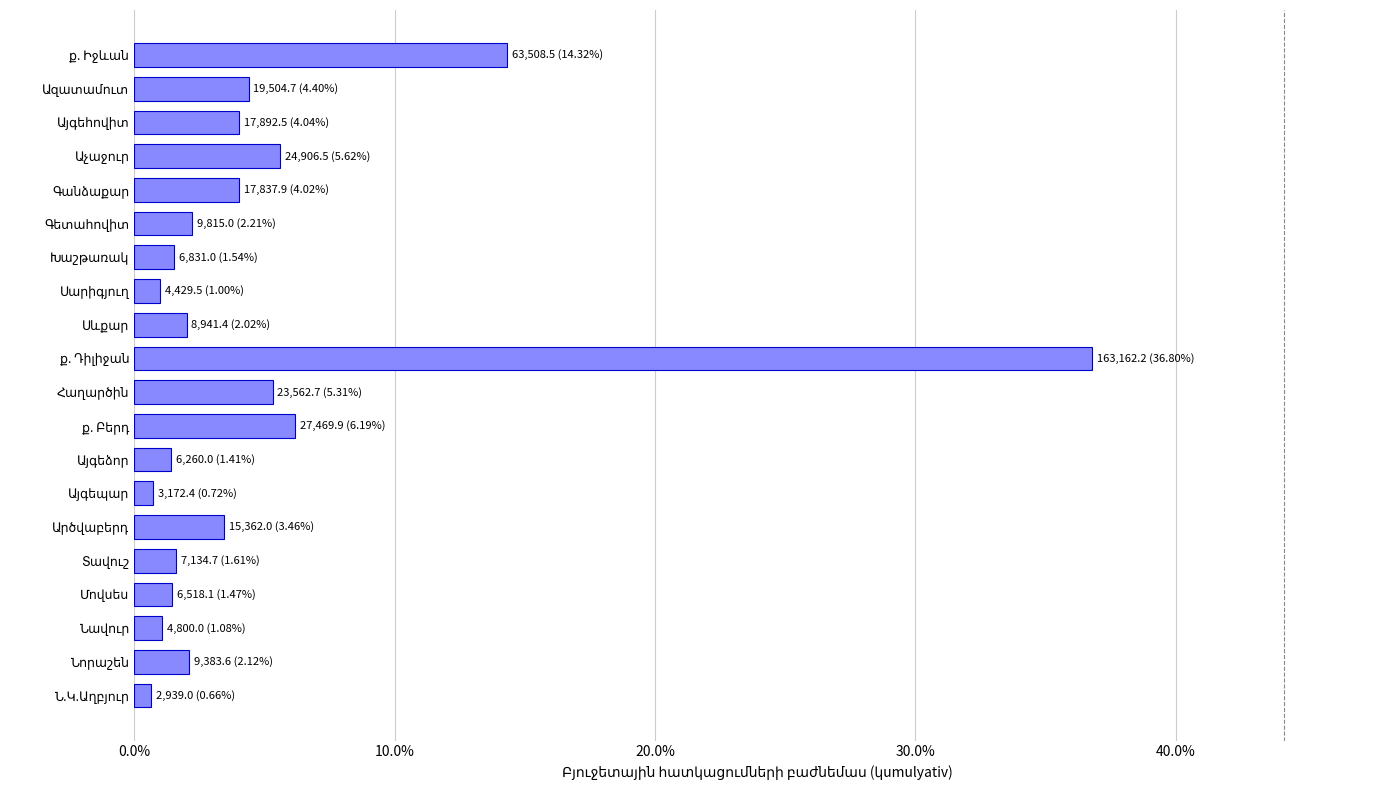

Are the bars horizontal?

Yes